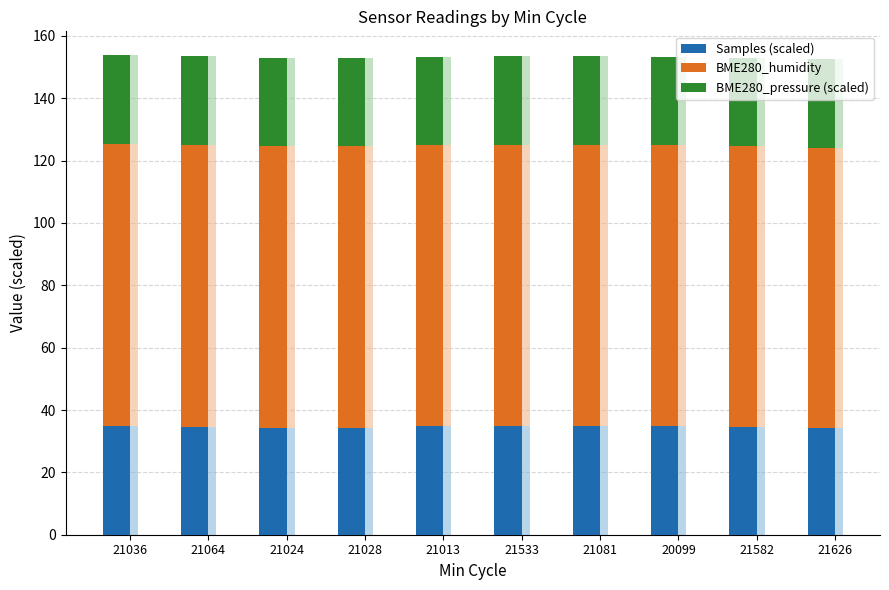

List the labels in order of Samples (scaled) value, largest first.

21081, 21533, 20099, 21036, 21013, 21064, 21582, 21626, 21028, 21024